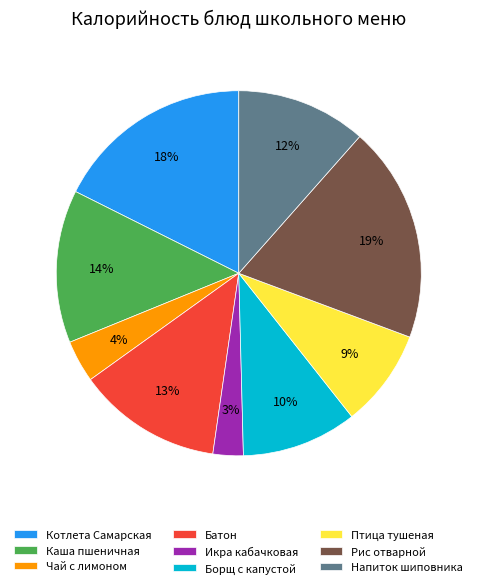

To the nearest percent, what is the difference between the Чай с лимоном and Рис отварной slice percentages?

15%